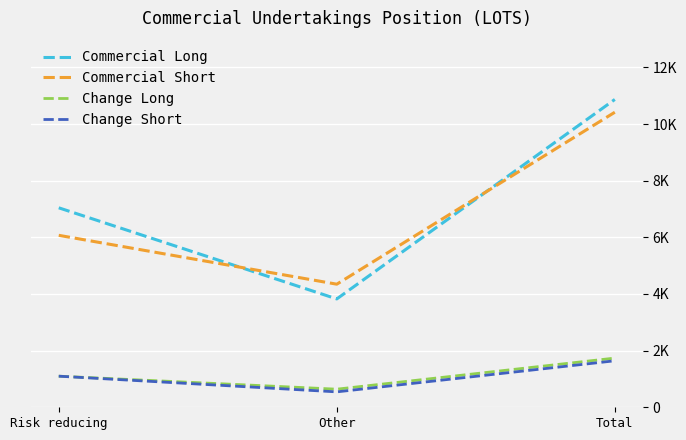

What position from the left is Total?

3